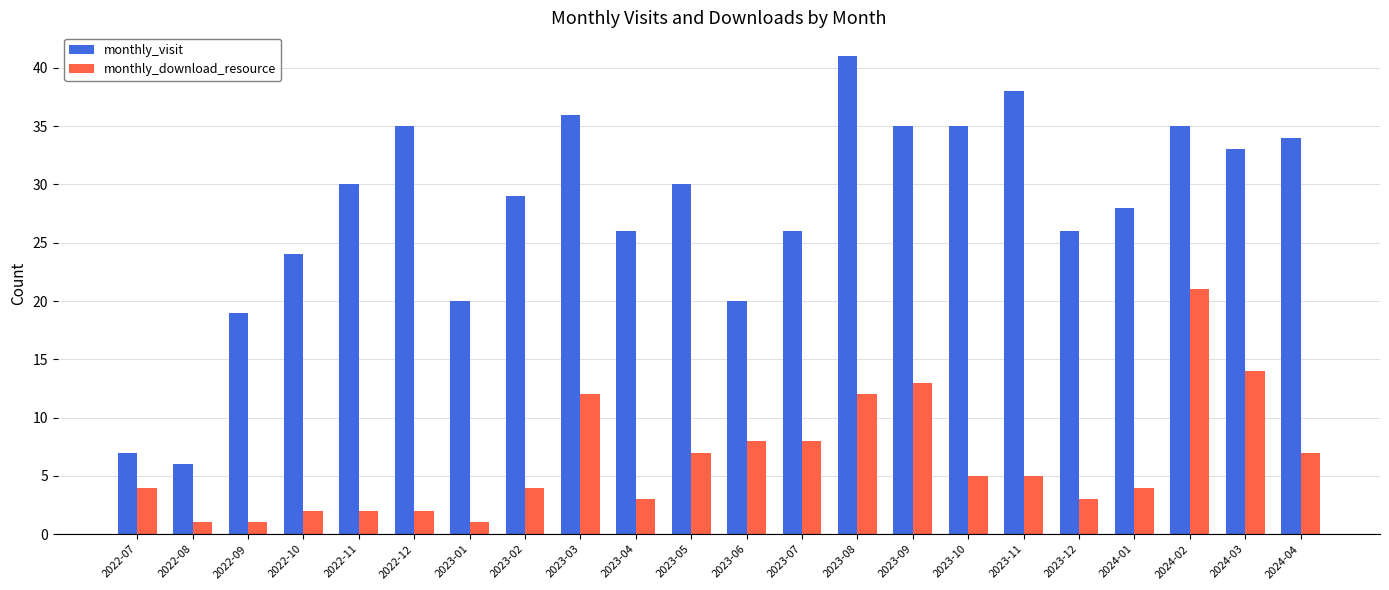

What is the label of the 9th bar from the right?

2023-08